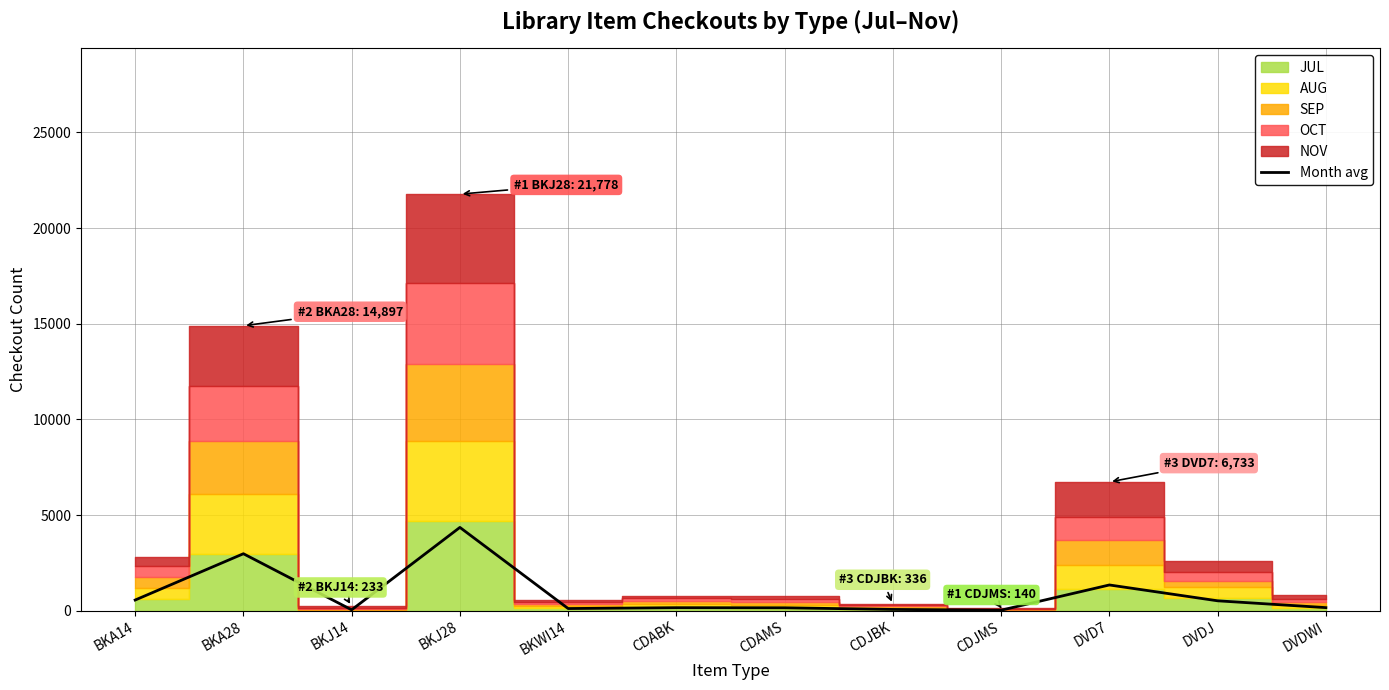

How many data points are less than 161?

6